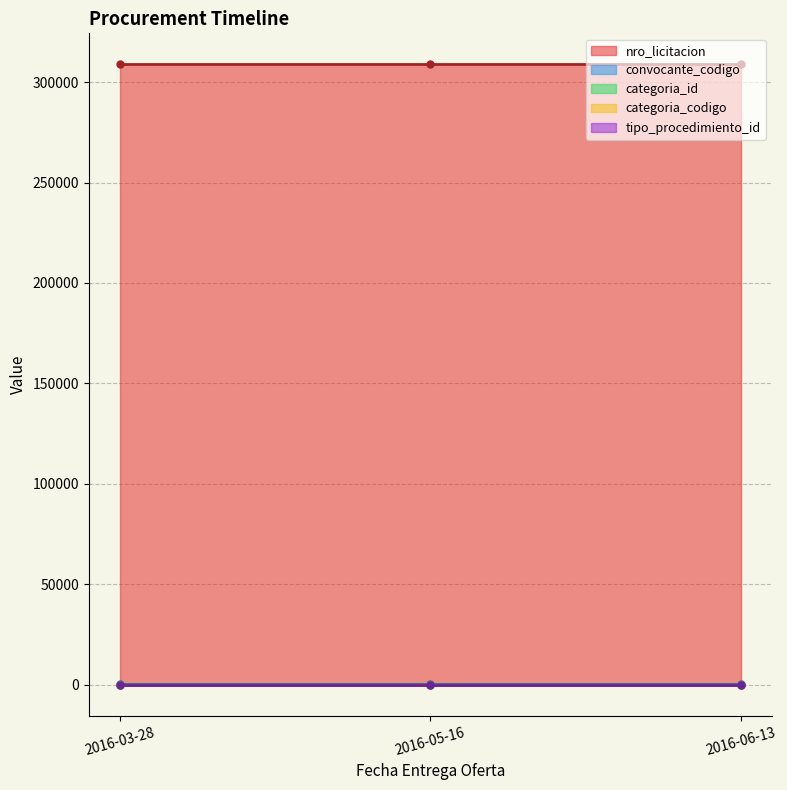

What value does the categoria_codigo series have at 2016-05-16?

7